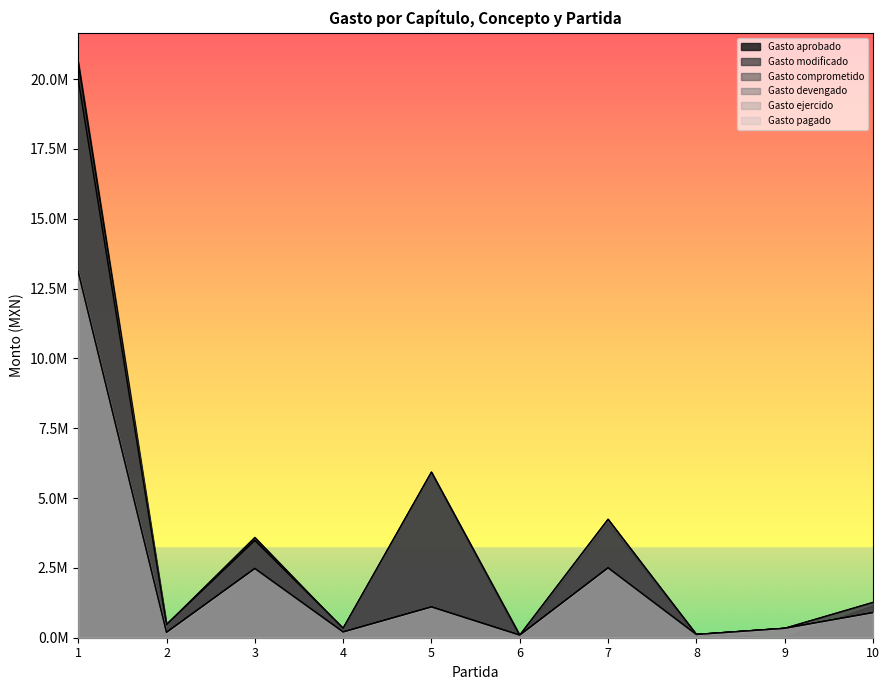

The Gasto modificado series shows 336668.0 at 9. True or false?

True